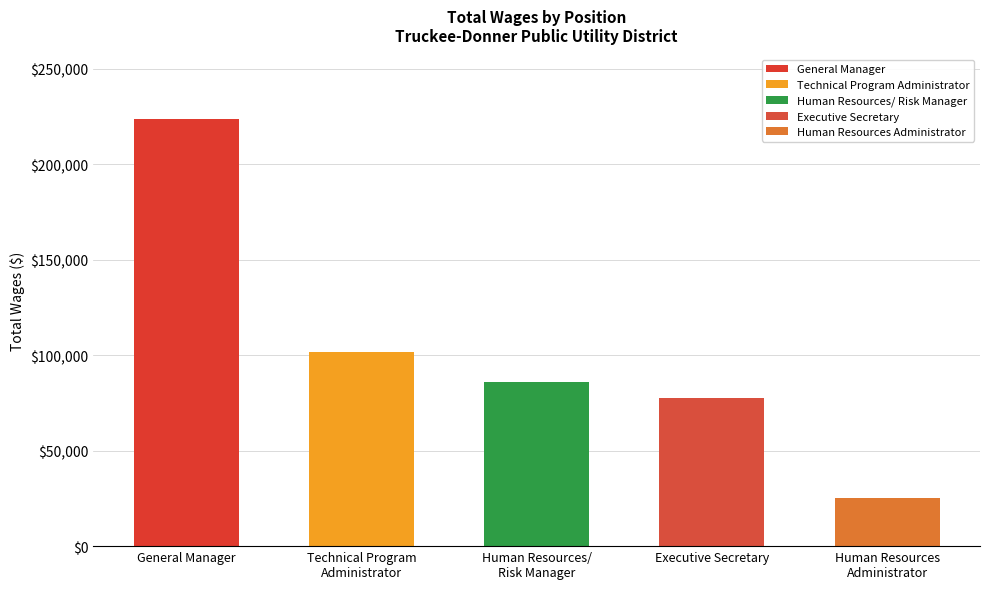

List the labels in order of value, largest first.

General Manager, Technical Program
Administrator, Human Resources/
Risk Manager, Executive Secretary, Human Resources
Administrator